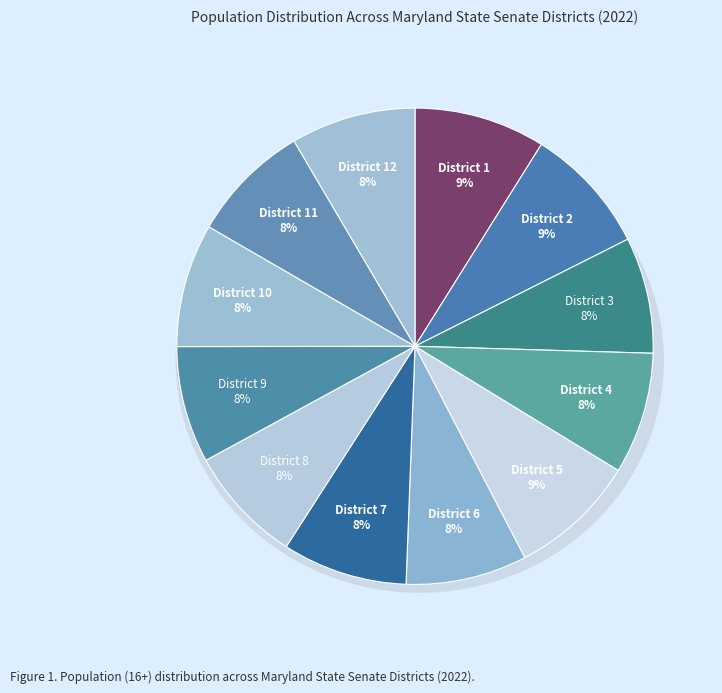

Is it true that District 9 is 8% of the pie?

True